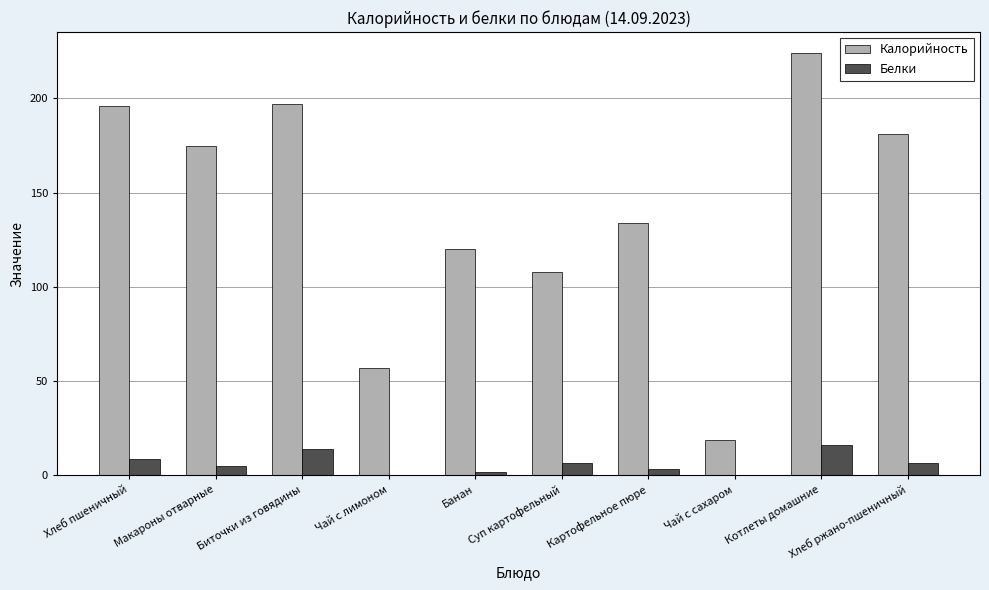

What is the maximum value shown in the chart?

224.0